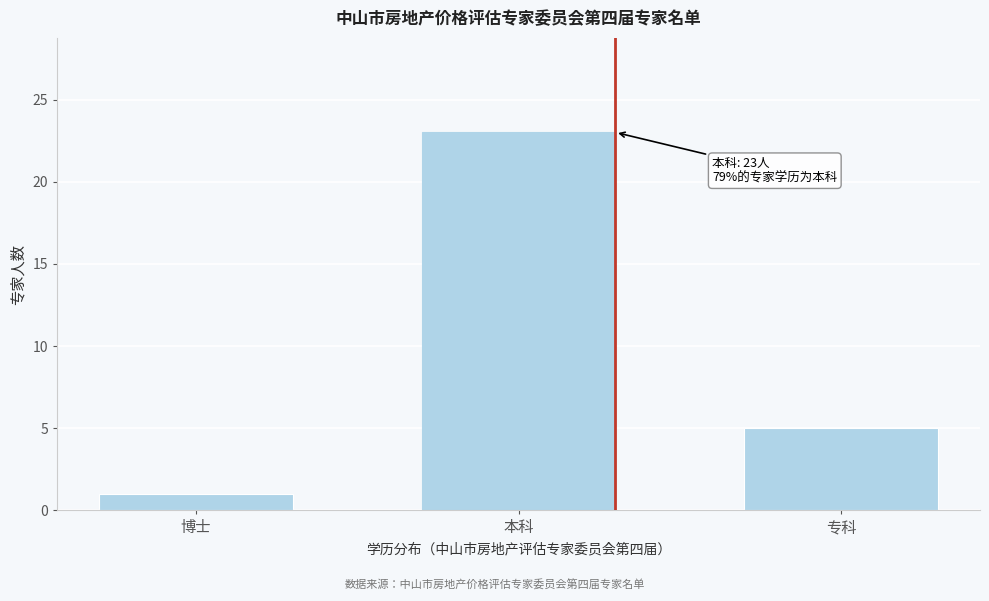

Reading left to right, what are all the values shown in this chart?

博士=1	本科=23	专科=5